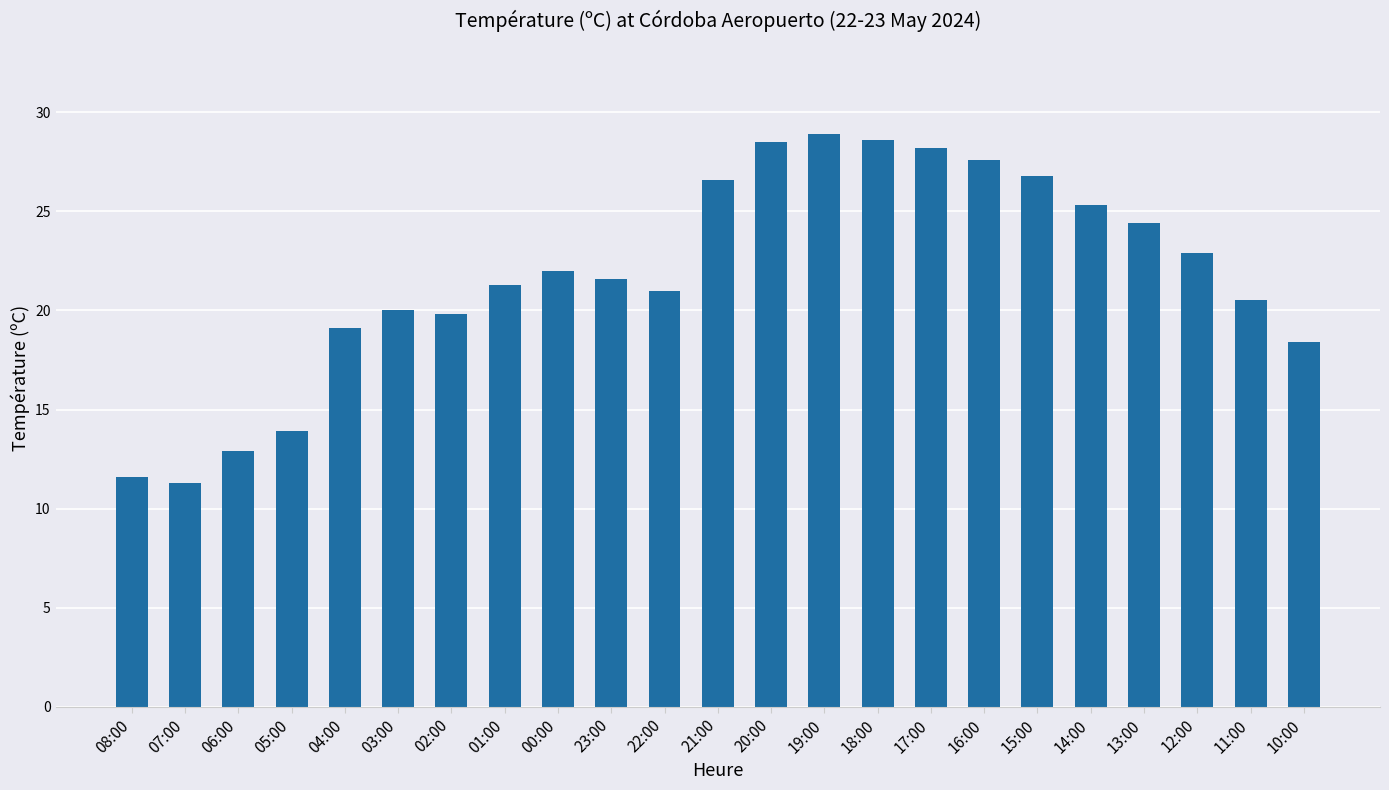

The value at 00:00 is 30.6. True or false?

False